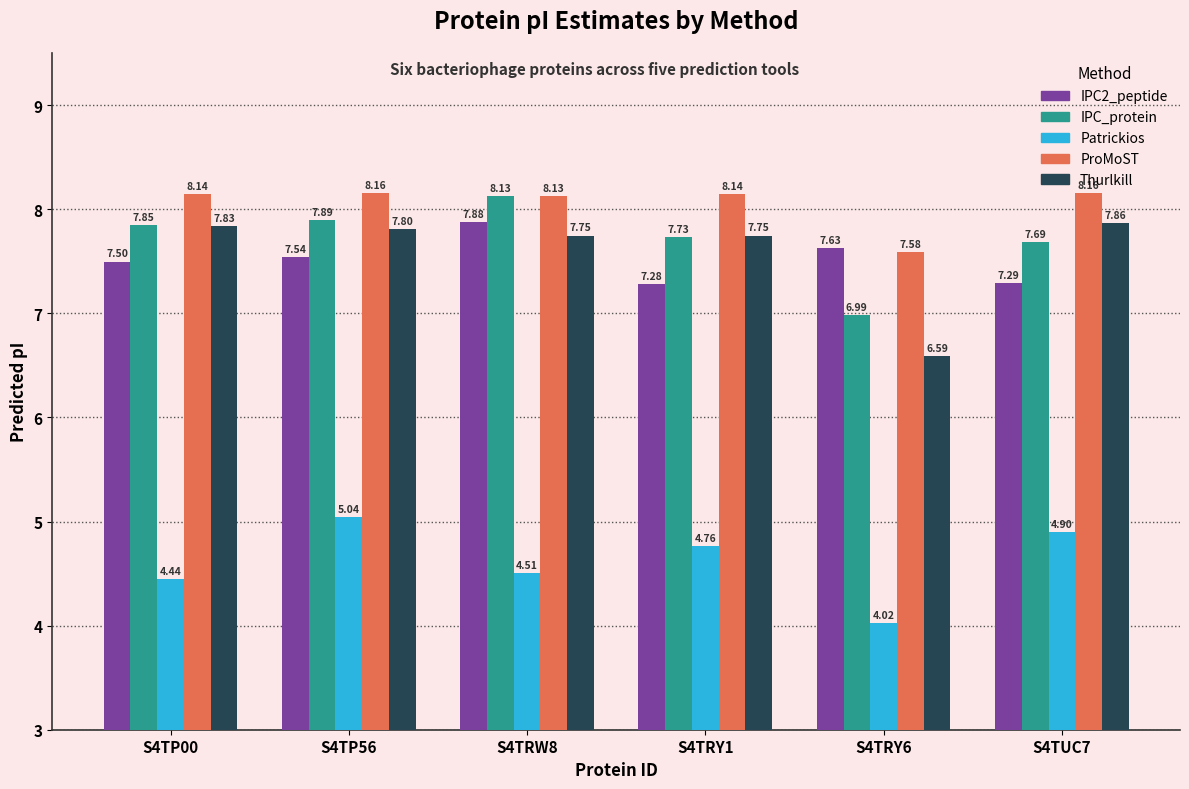

What is the sum of the Patrickios values at S4TUC7 and S4TP56?

9.9